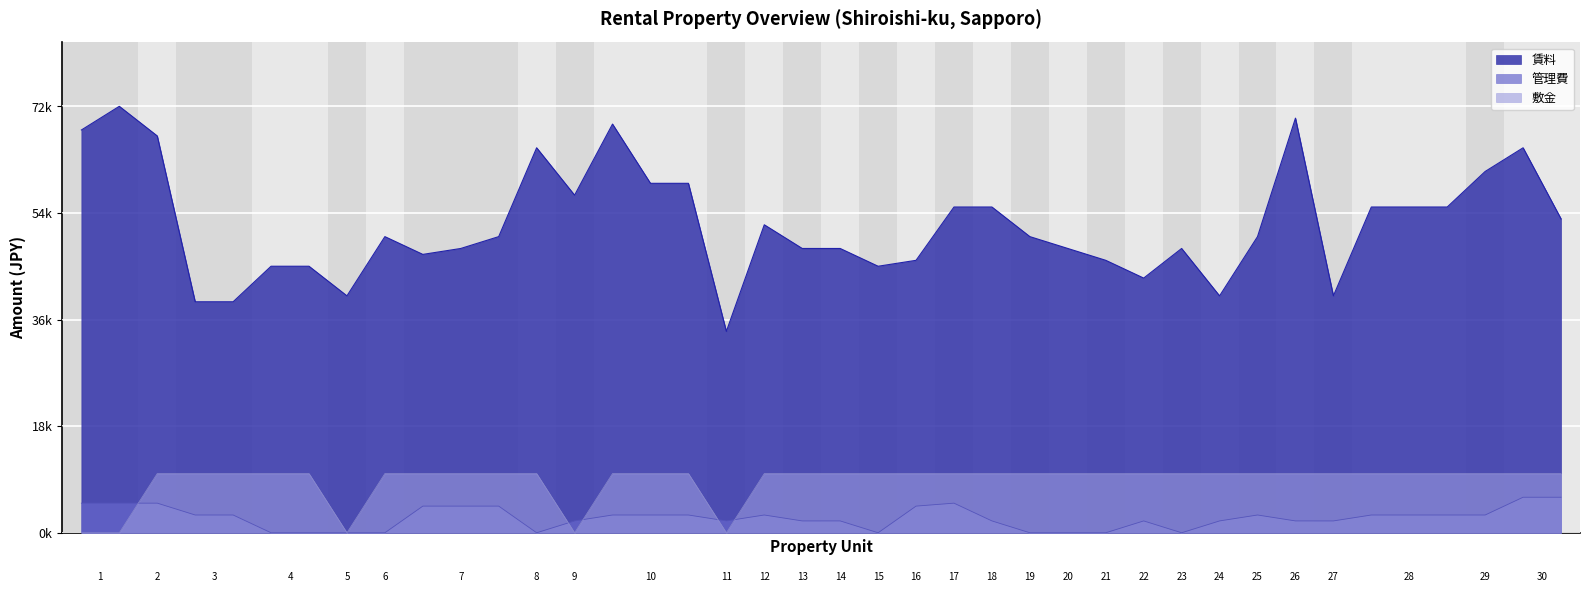

How many values in 敷金 are above zero?

35